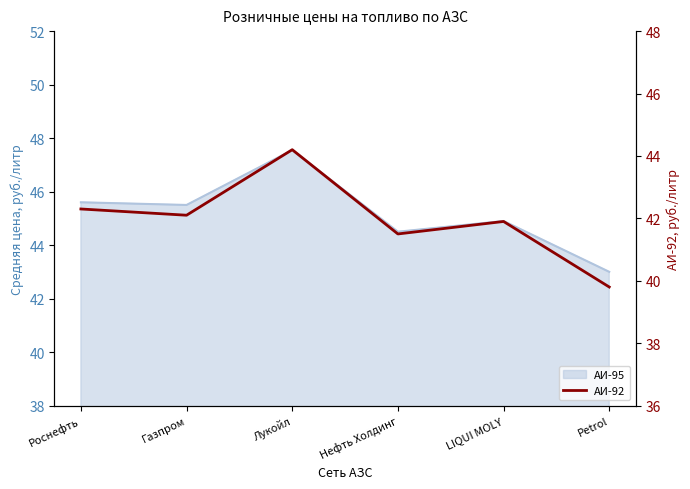

Is it true that the value at Petrol is 39.8?

True